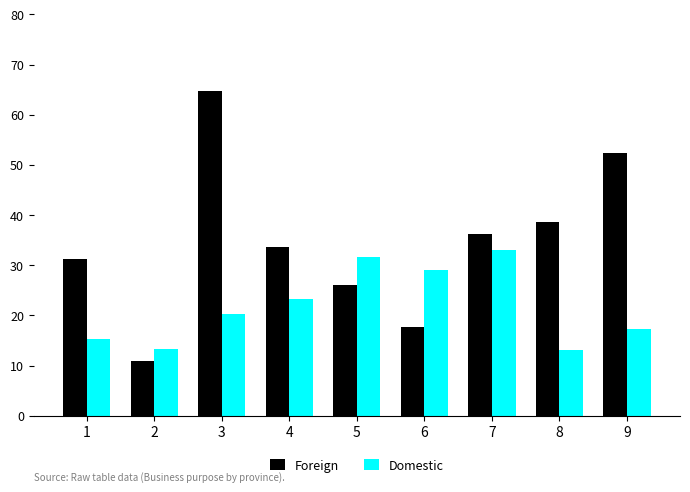

What is the value of the Foreign bar at the 5th from the left?

26.0